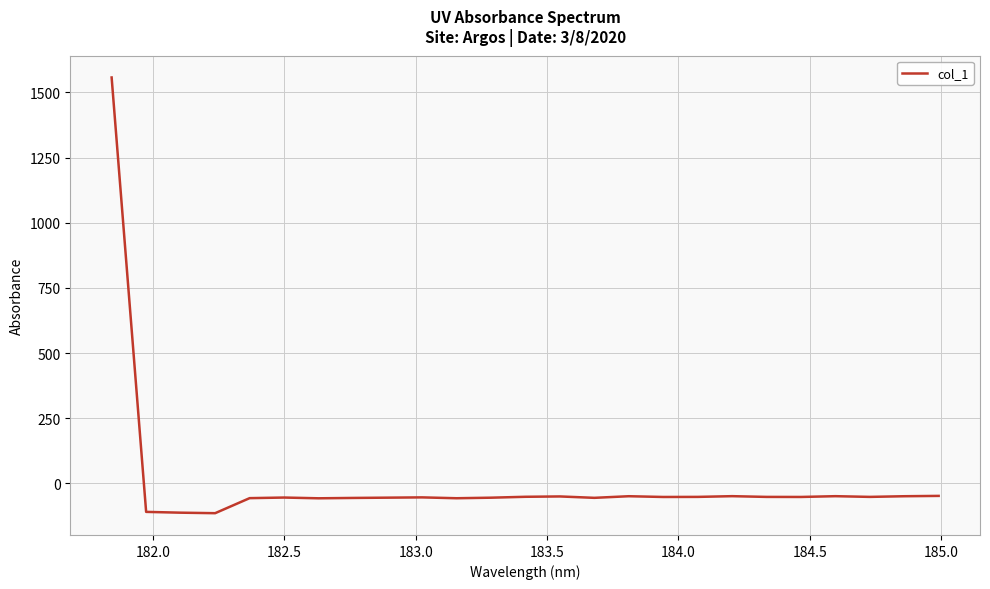

What is the smallest value displayed?

-114.6